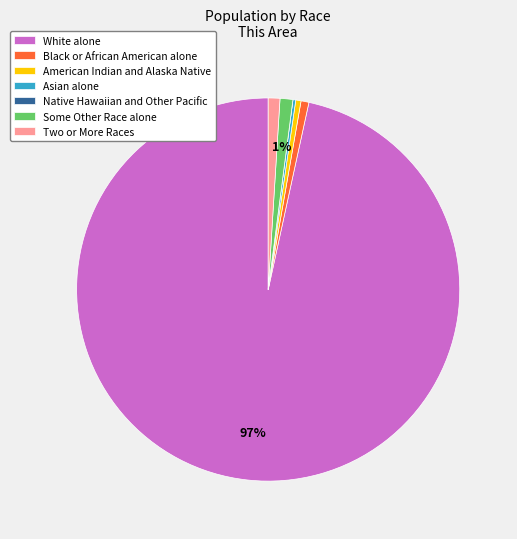

To the nearest percent, what is the average slice percentage?

14%